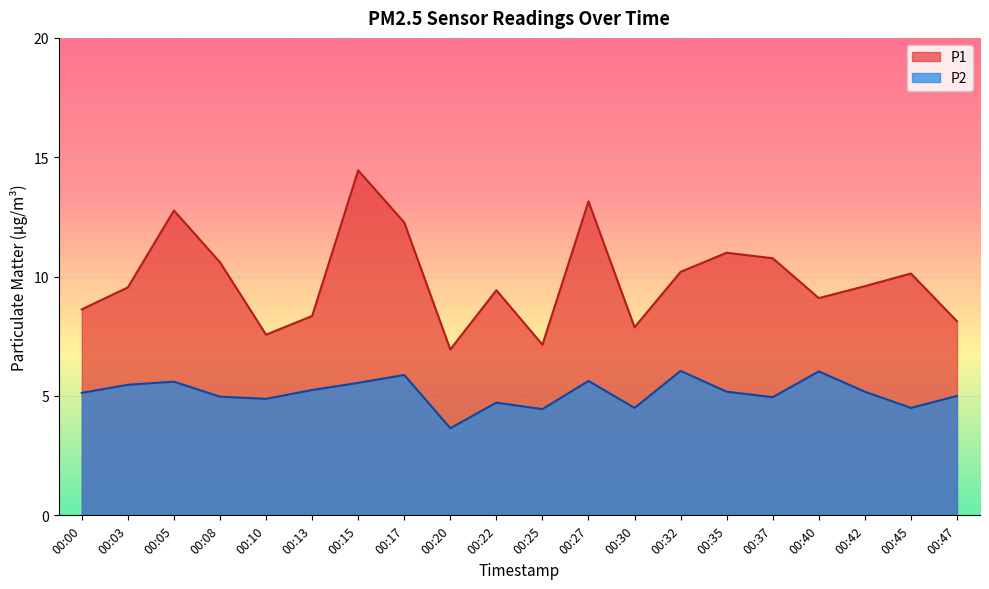

In P1, how many points are higher than both neighbors (excluding endpoints)?

6